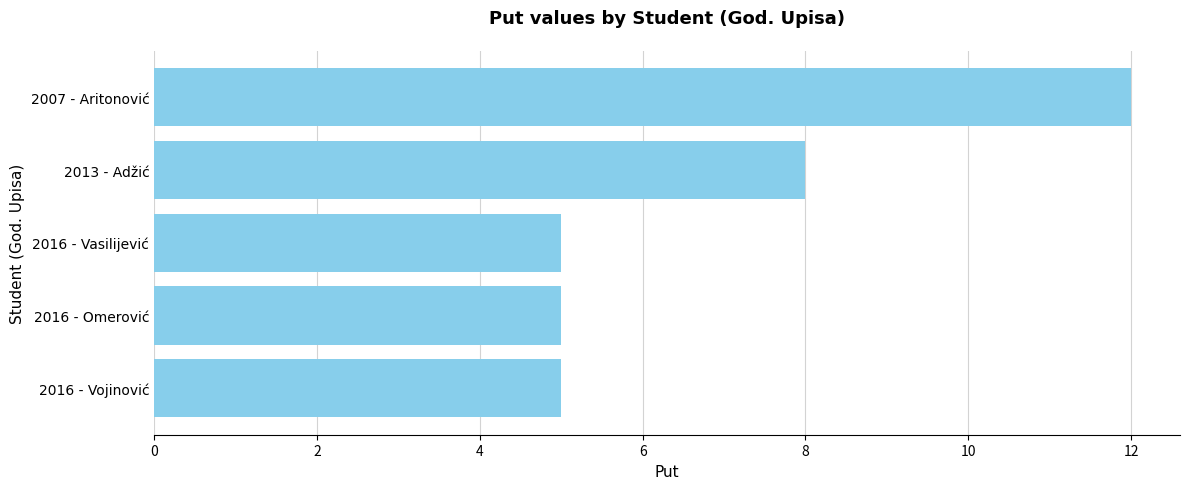

Count the number of data series in this chart.

1